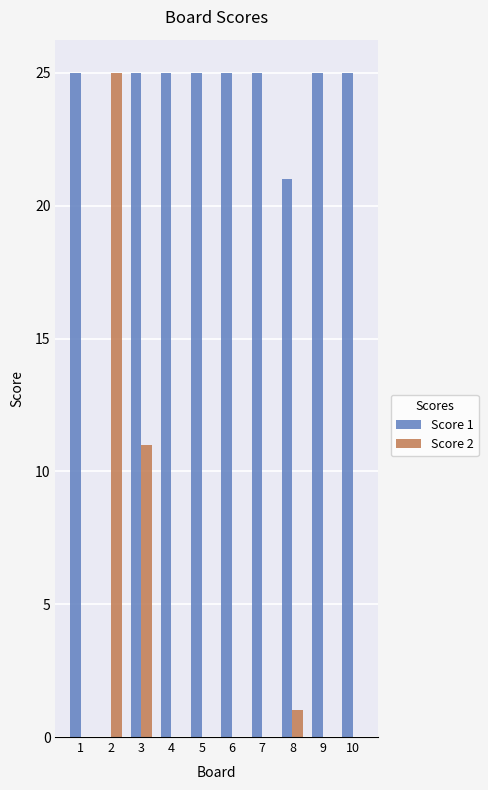

What is the total value across all series at 3?

36